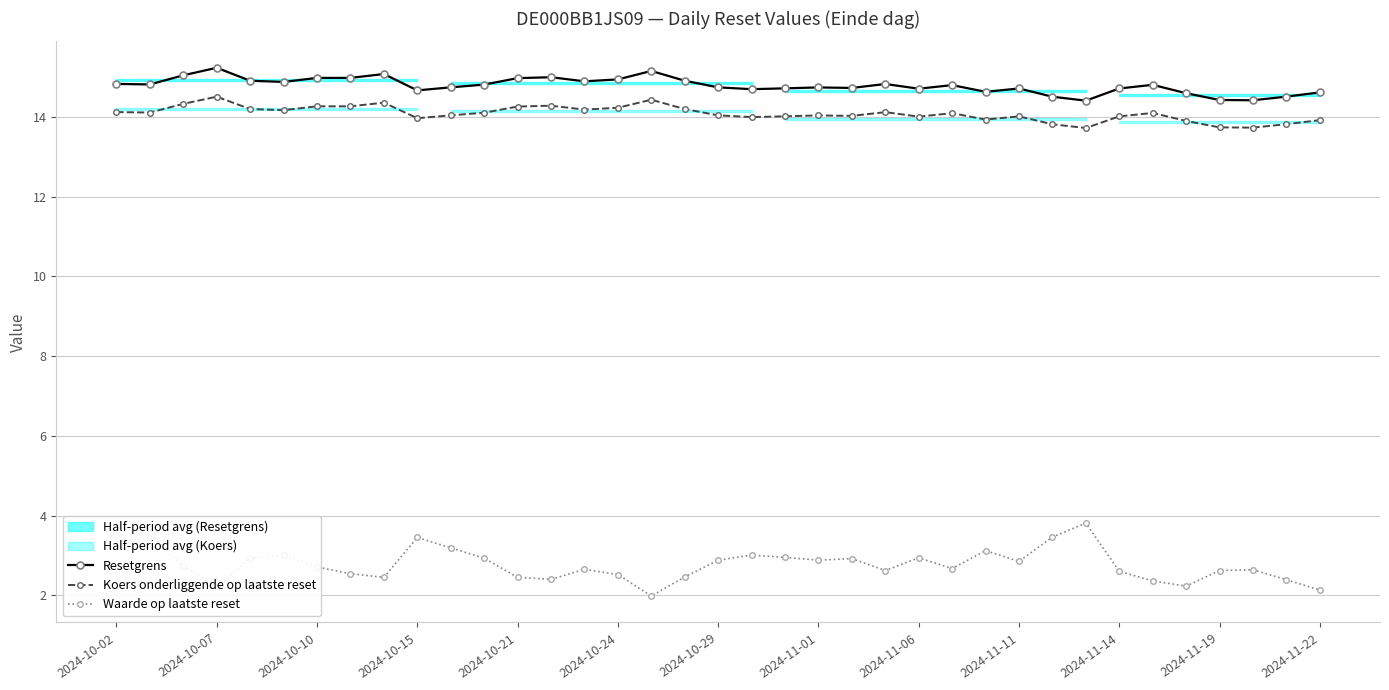

Does the chart display data point markers on the line(s)?

Yes